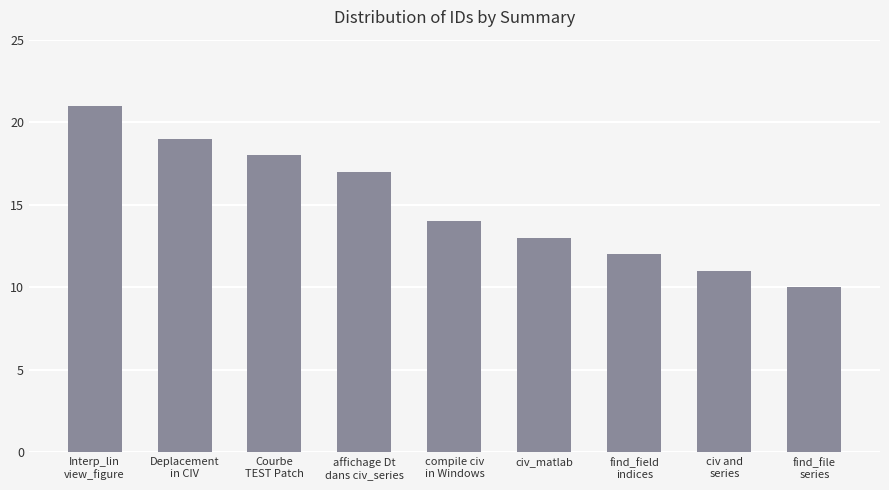

What is the sum of the values at Interp_lin
view_figure and Courbe
TEST Patch?

39